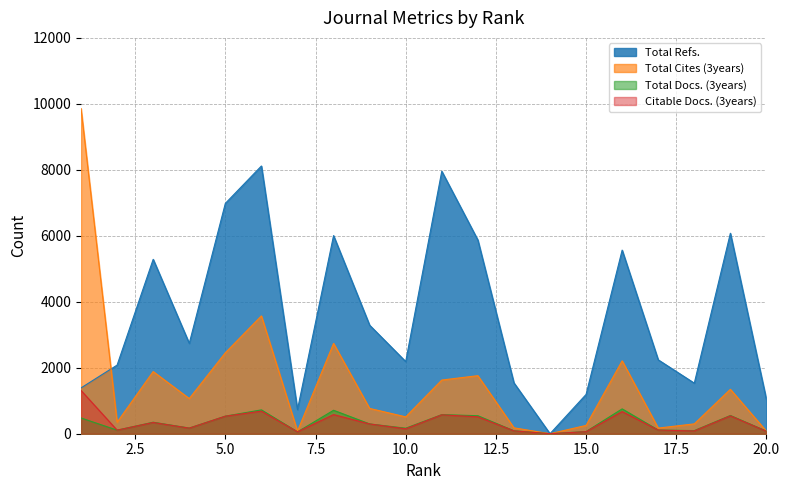

At 11, list the series in order from smallest to largest.

Citable Docs. (3years), Total Docs. (3years), Total Cites (3years), Total Refs.